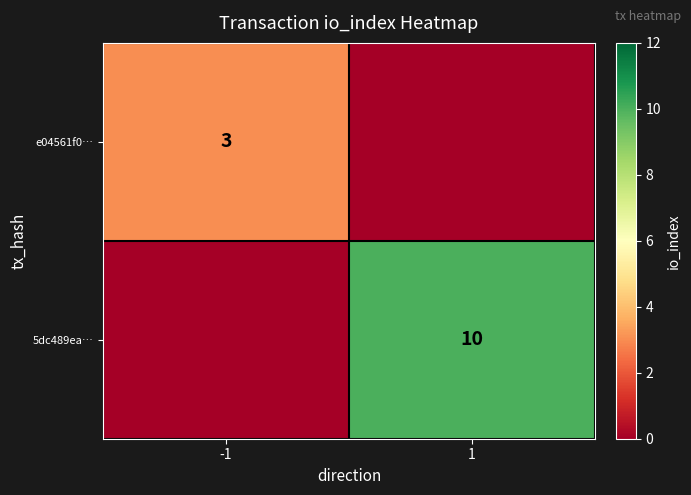

Between -1 and 1, which is larger?

-1